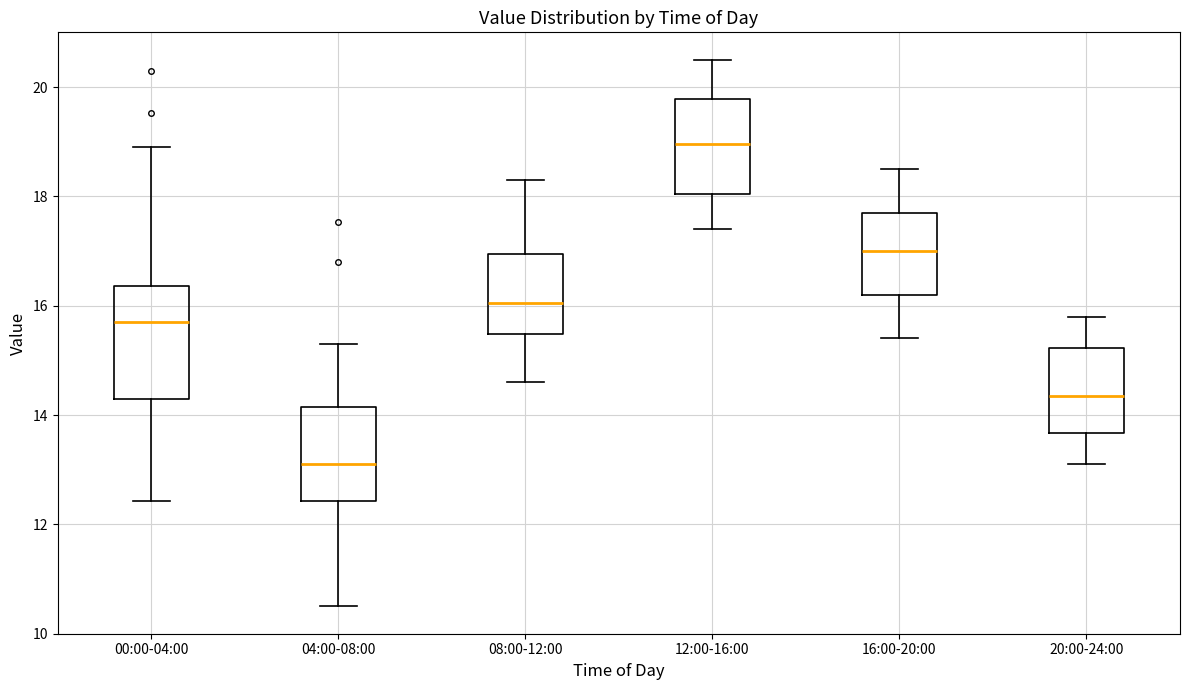

Where does the median line of the box for 00:00-04:00 sit on the y-axis? The values are not printed on the chart, so give them approximately, as read against the axis.

15.8